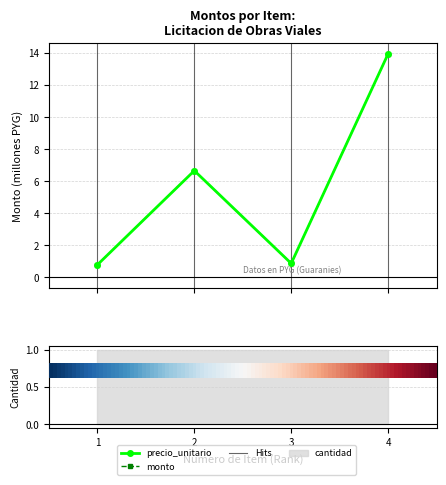

At which category is the sum across all series the highest?

4